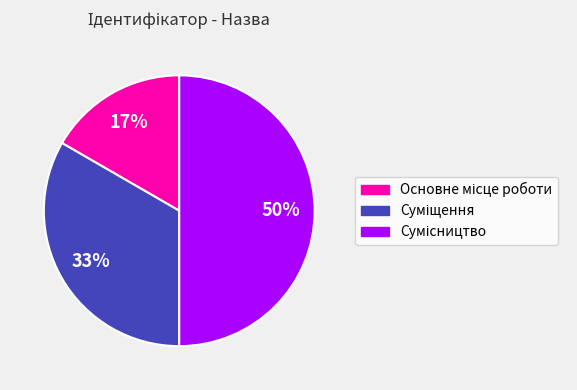

To the nearest percent, what is the average slice percentage?

33%